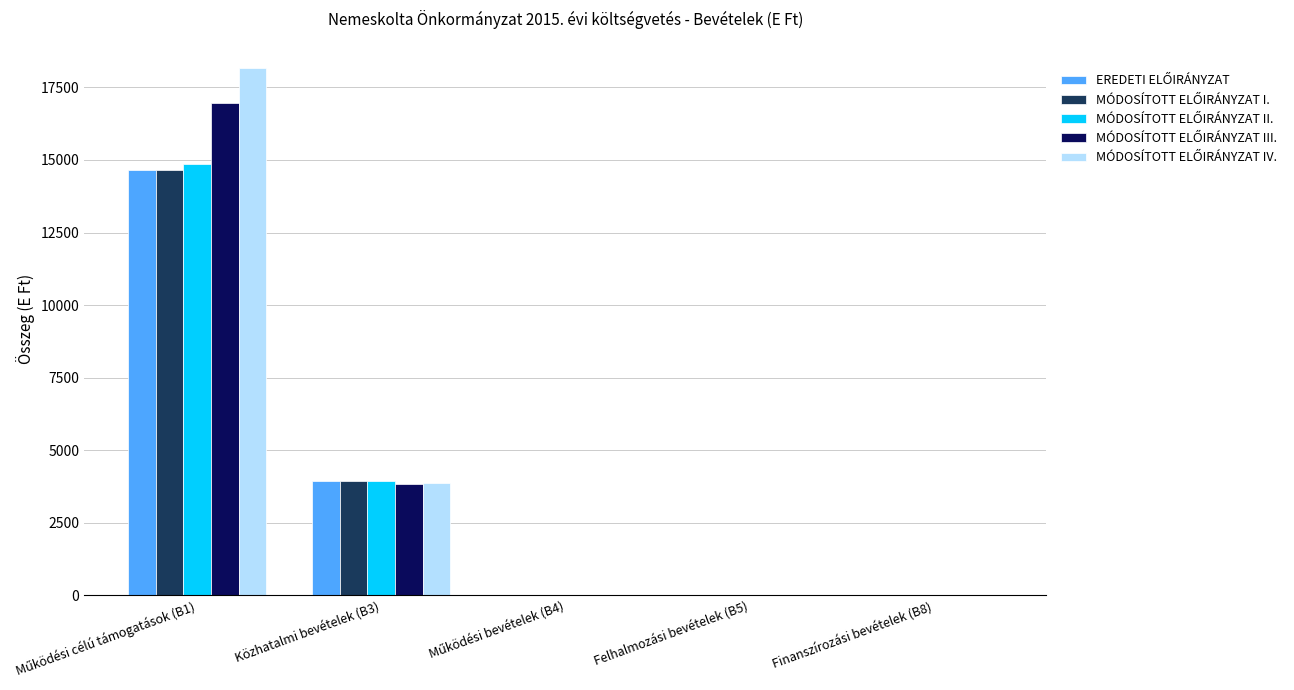

What is the greatest value displayed?

18166